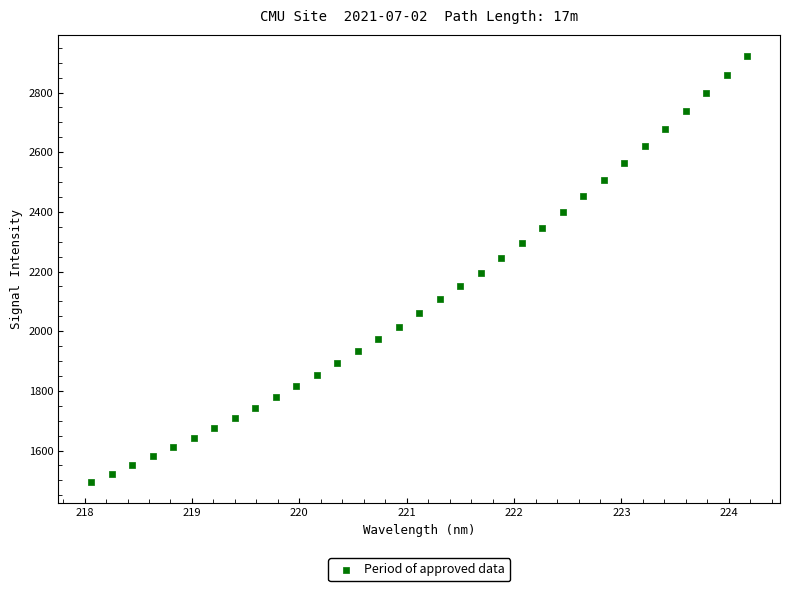

What is the range of X values (max minus min)?

6.1